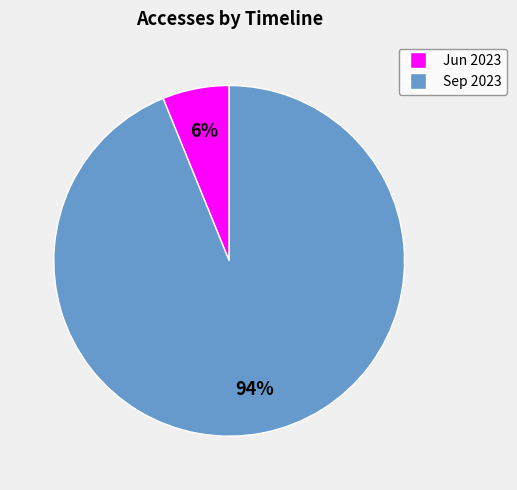

To the nearest percent, what is the average slice percentage?

50%